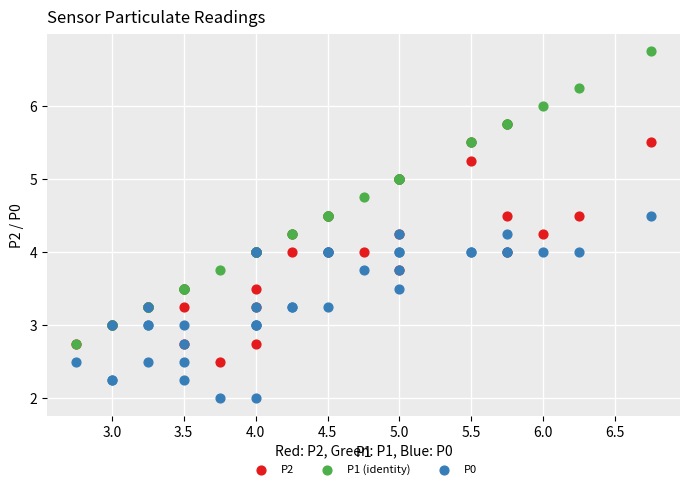

Which series has the widest spread of Y values?

P1 (identity)